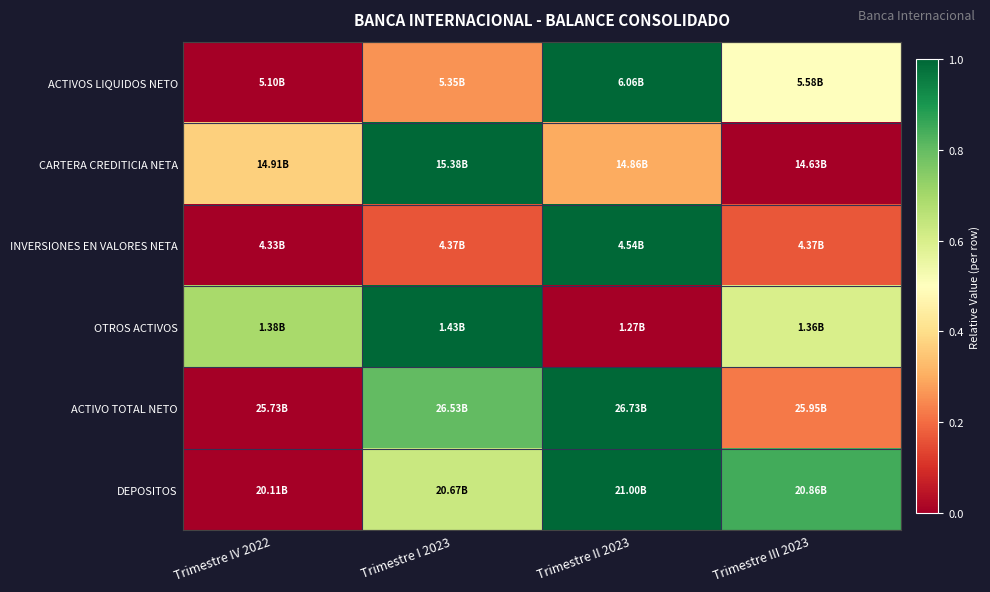

List the series in order of their peak value, highest first.

ACTIVOS LIQUIDOS NETO, CARTERA CREDITICIA NETA, INVERSIONES EN VALORES NETA, OTROS ACTIVOS, ACTIVO TOTAL NETO, DEPOSITOS